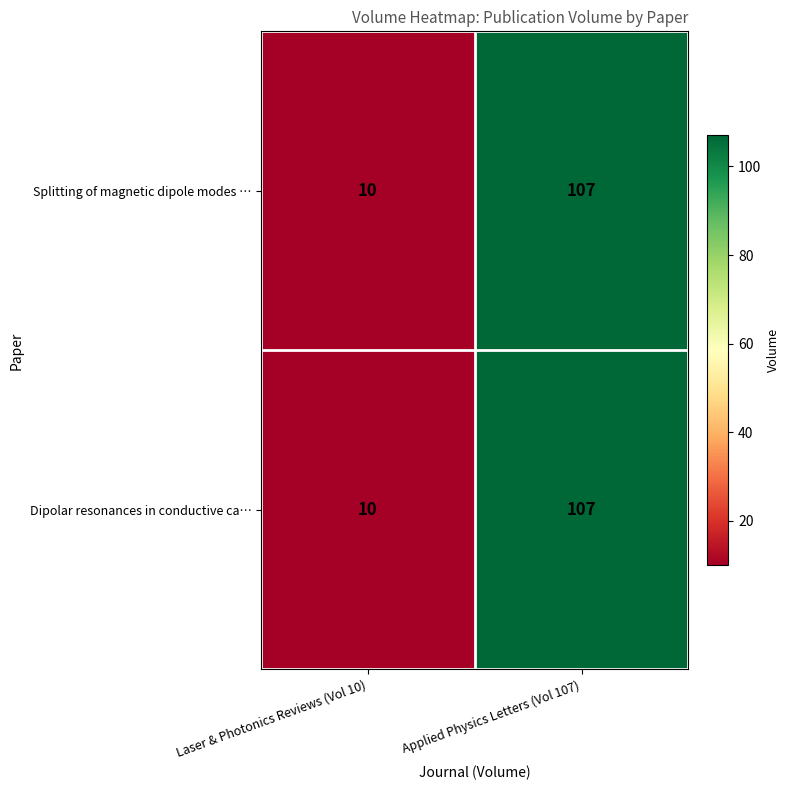

What is the difference between the maximum and minimum values in the Splitting of magnetic dipole modes … series?

97